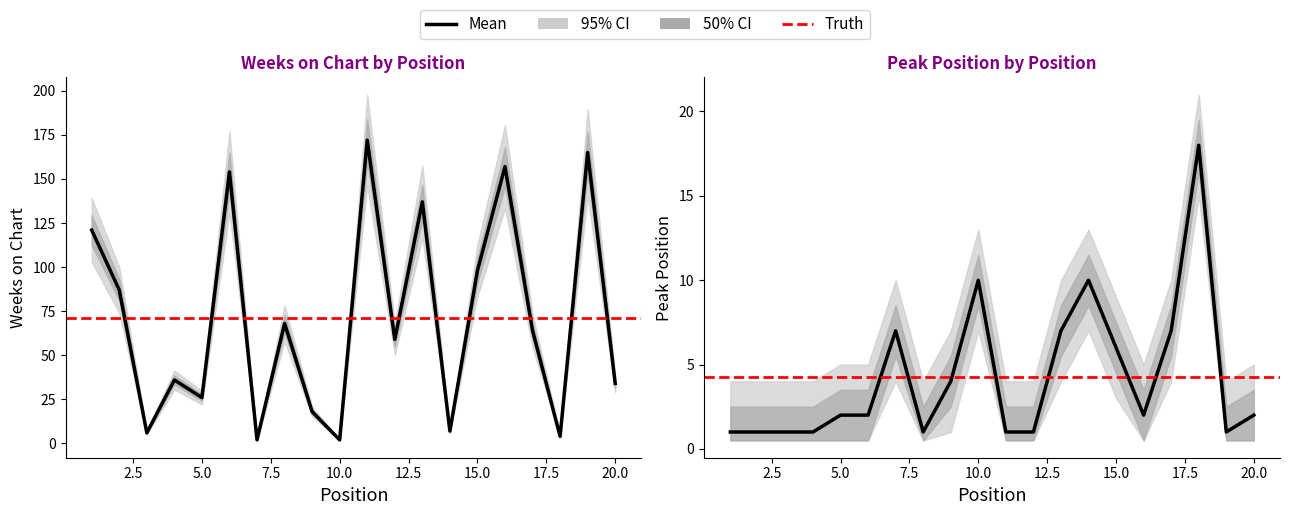

Which series has the largest total across all categories?

Weeks on Chart